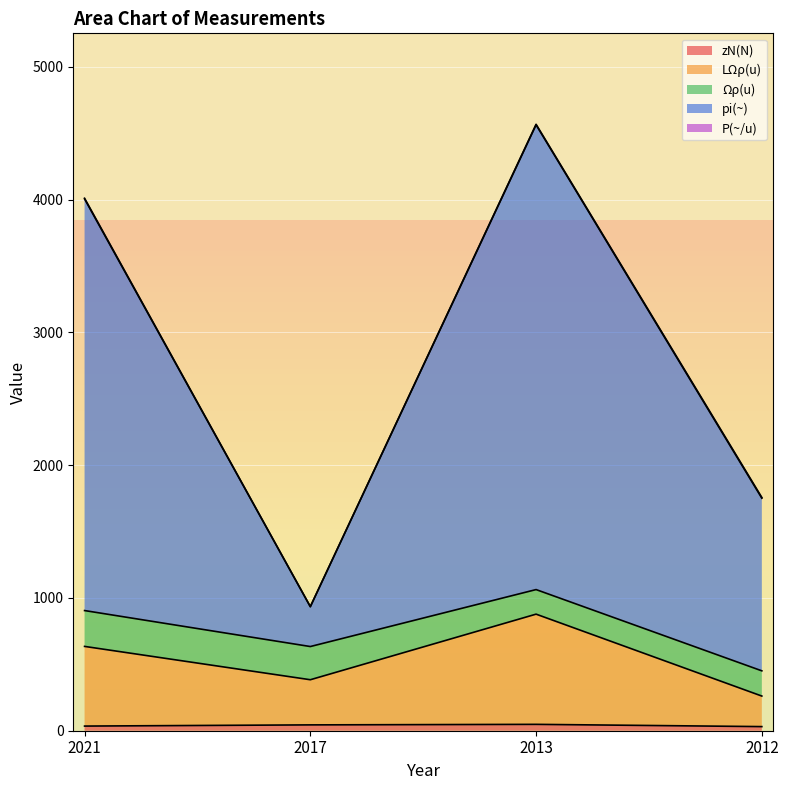

How many lines are shown in the chart?

5